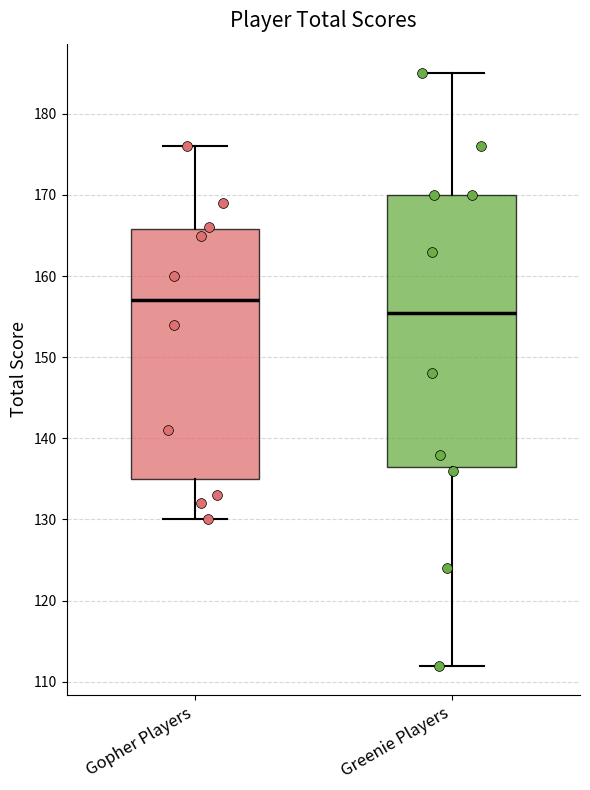

Where is the upper edge of the box for Gopher Players on the y-axis? The values are not printed on the chart, so give them approximately, as read against the axis.

166